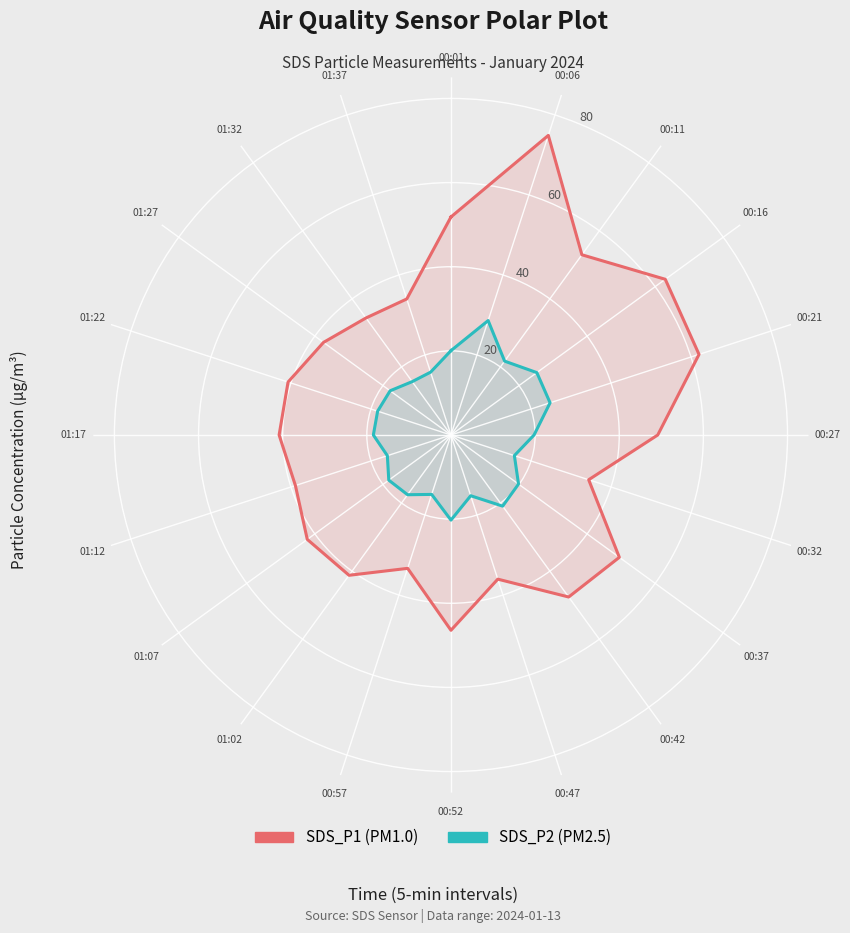

Does the chart display data point markers on the line(s)?

No